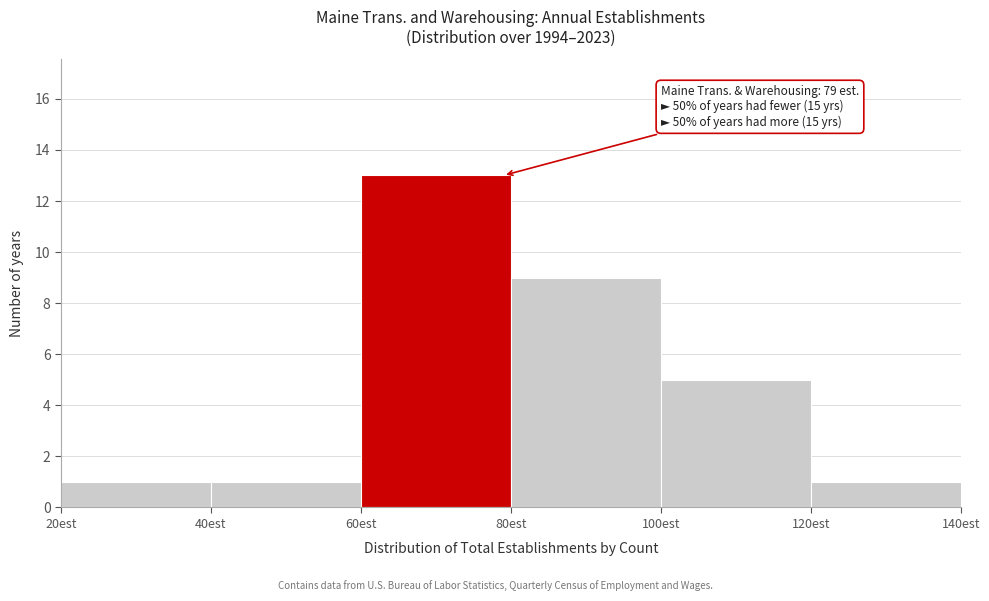

Which range on the x-axis has the tallest bar?

60 to 80